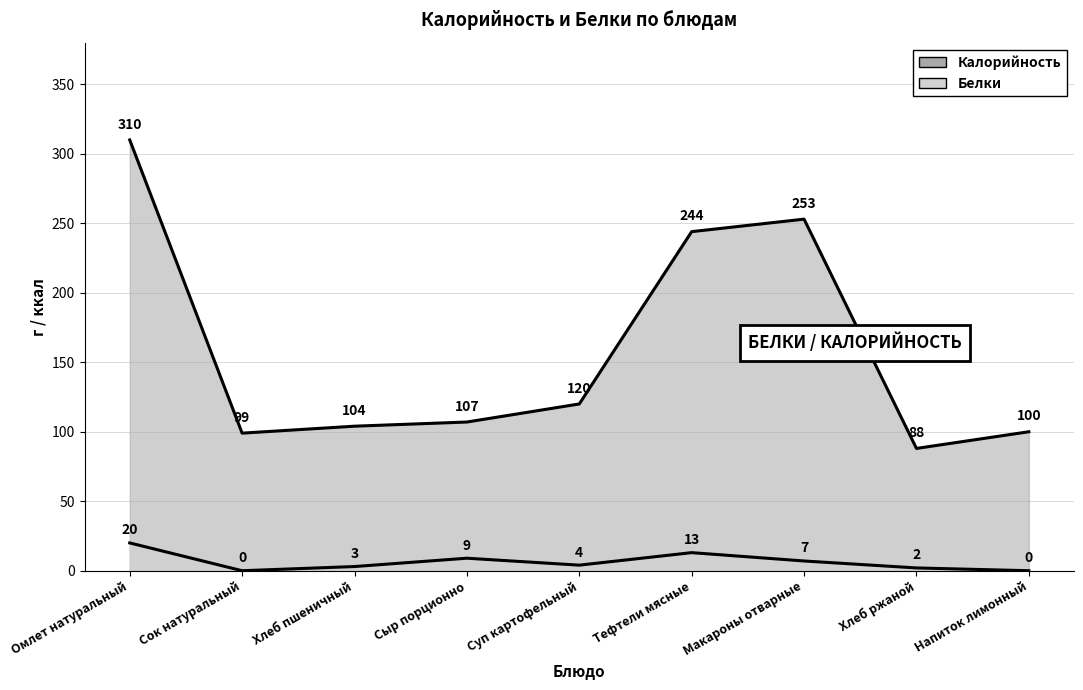

What position from the right is Напиток лимонный?

1